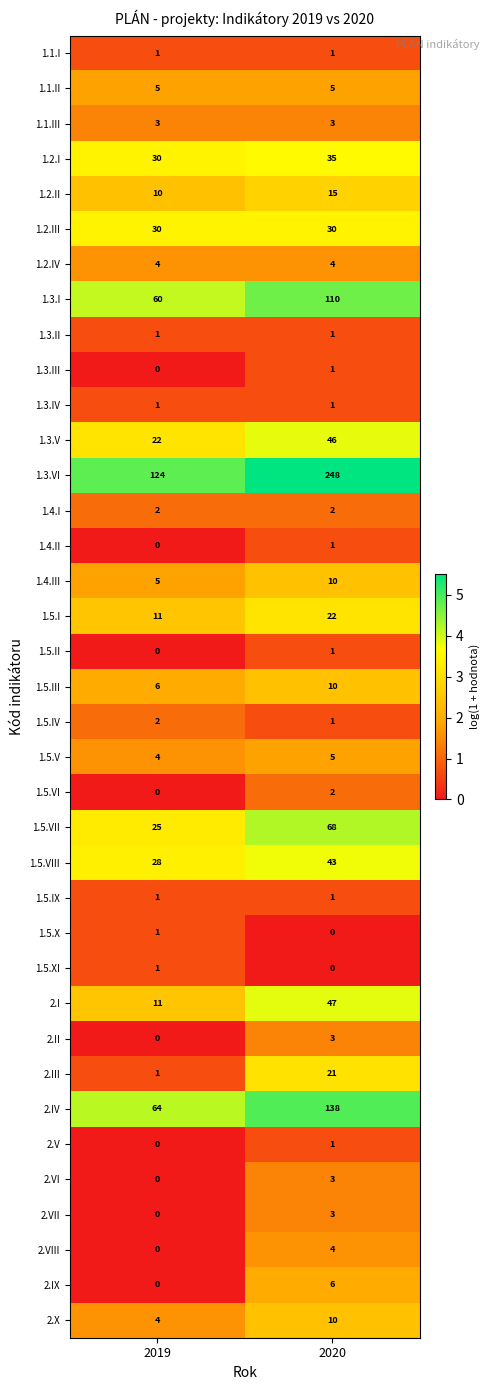

How many series are shown in this chart?

37